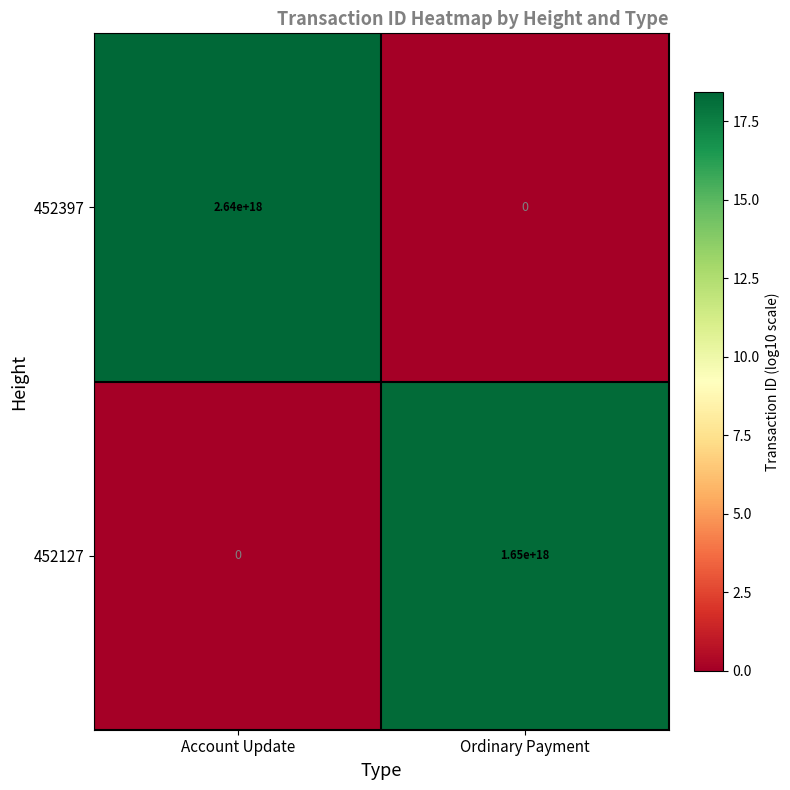

Which series has the largest total across all categories?

452397